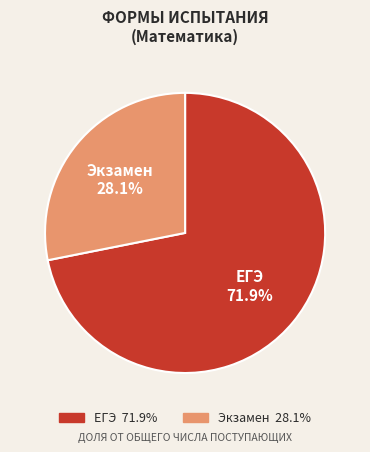

What portion of the pie excludes Экзамен?

71.9%